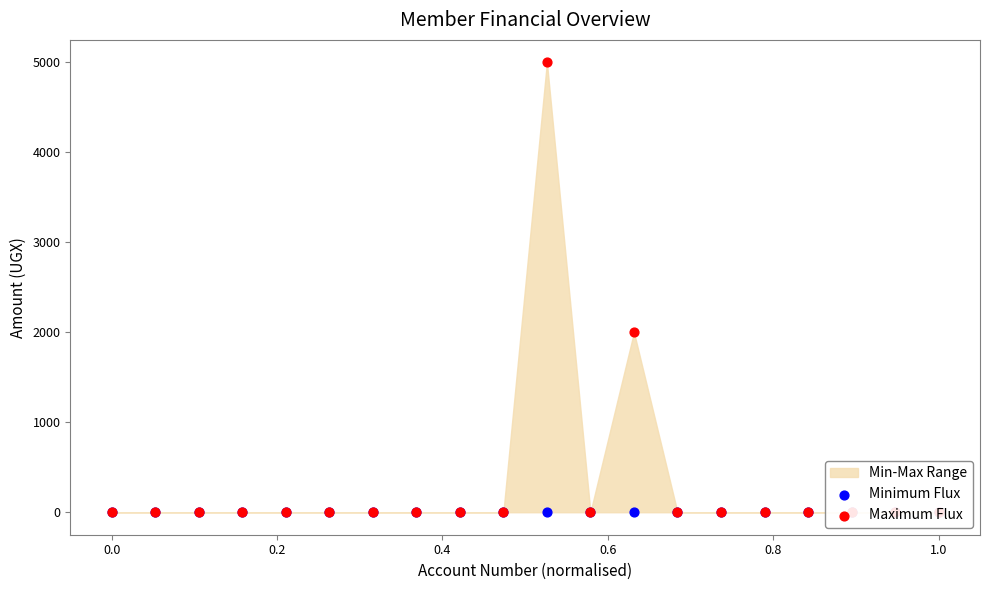

Is the value of Maximum Flux at 13 greater than the value of Minimum Flux at 15?

No